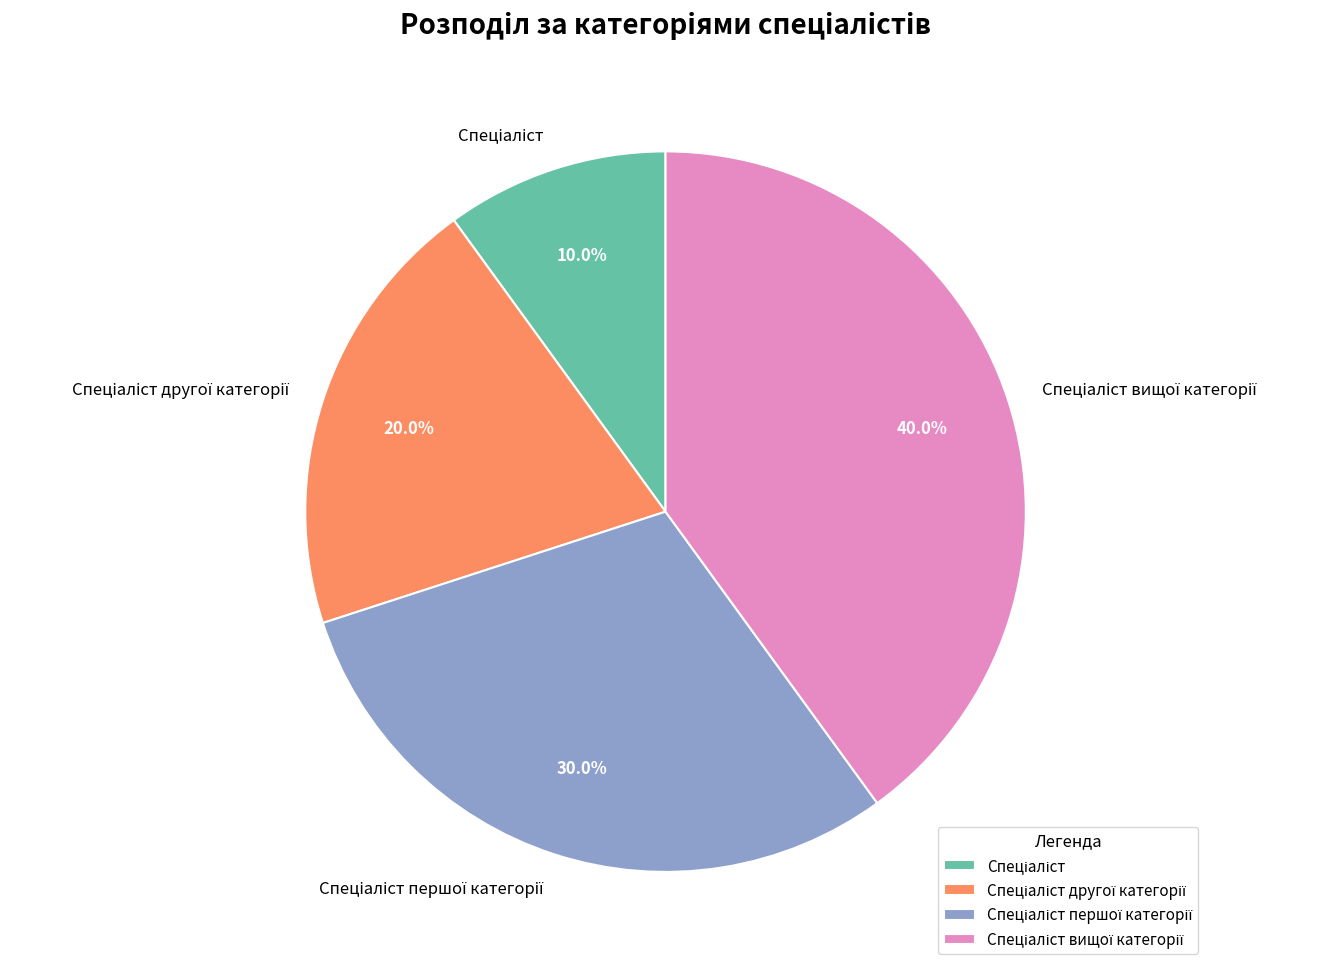

Is there any slice that represents more than half of the pie?

No